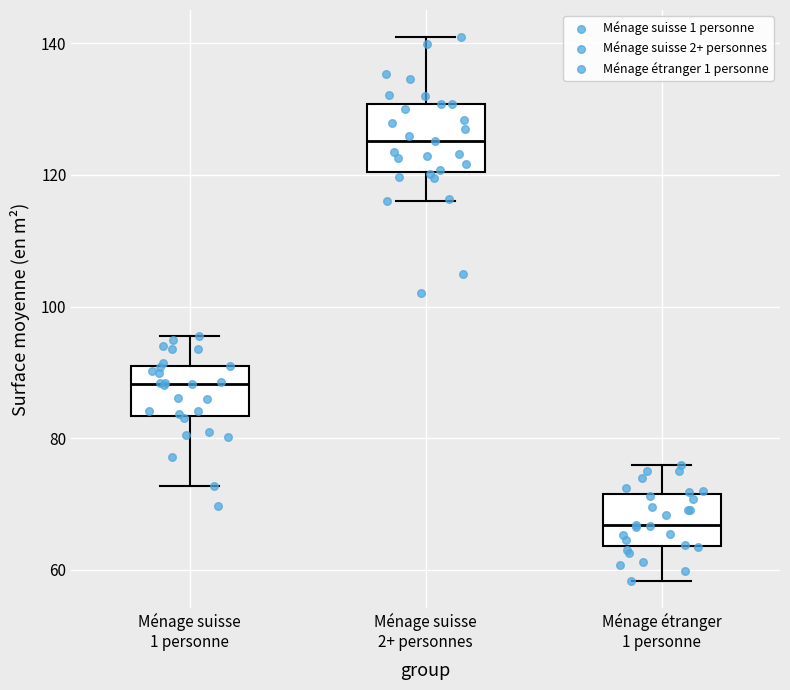

Which box's median line is the lowest?

Ménage étranger 1 personne